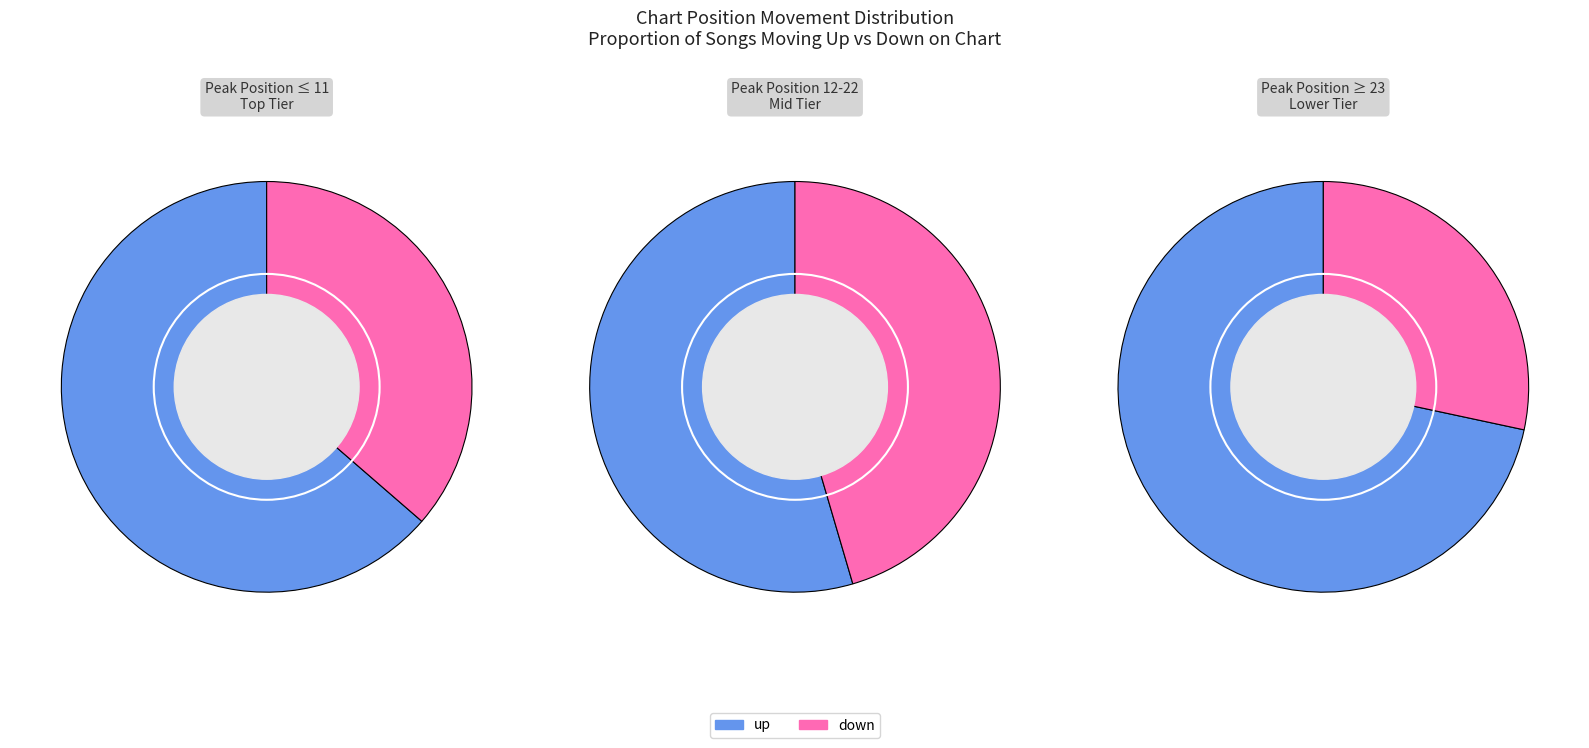

How many segments does this pie chart have?

2